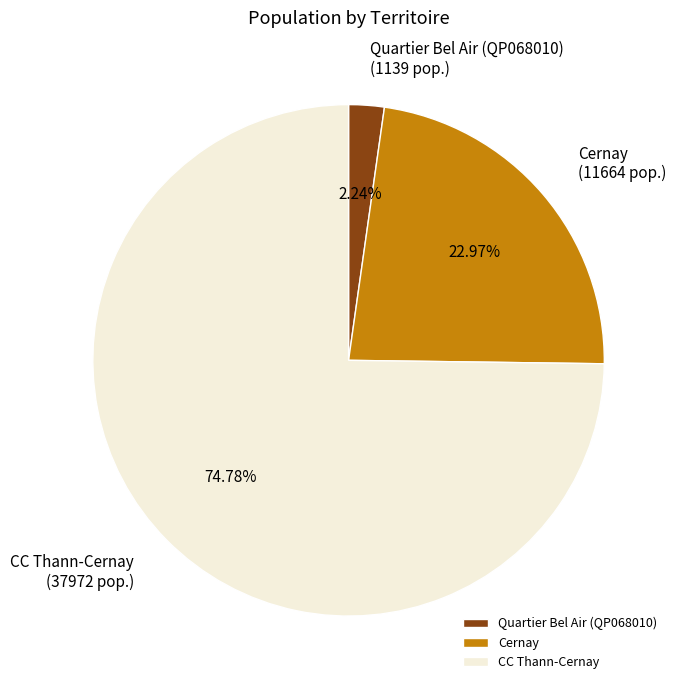

What percentage is the Cernay slice, to the nearest percent?

23%